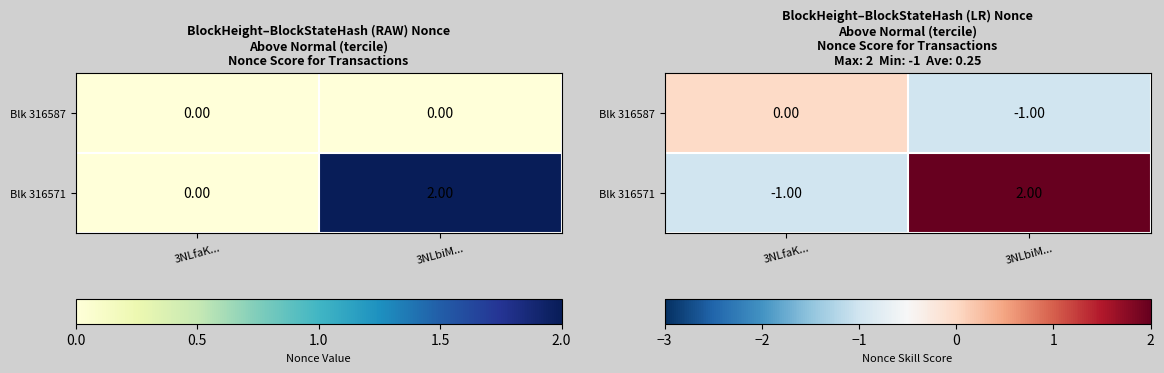

List the labels in order of Blk 316571 value, smallest first.

3NLfaK..., 3NLbiM...